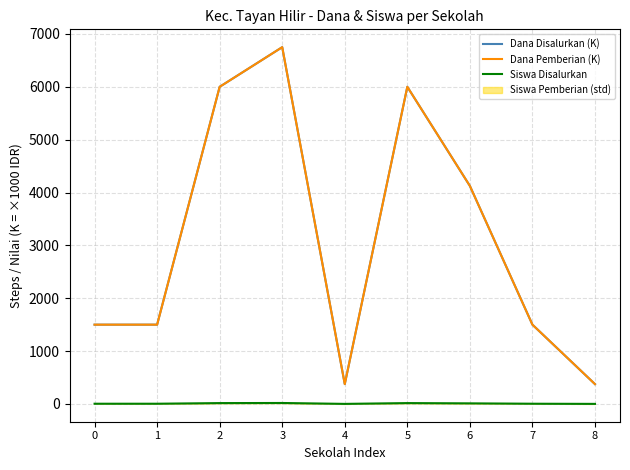

Does the chart have visible grid lines?

Yes